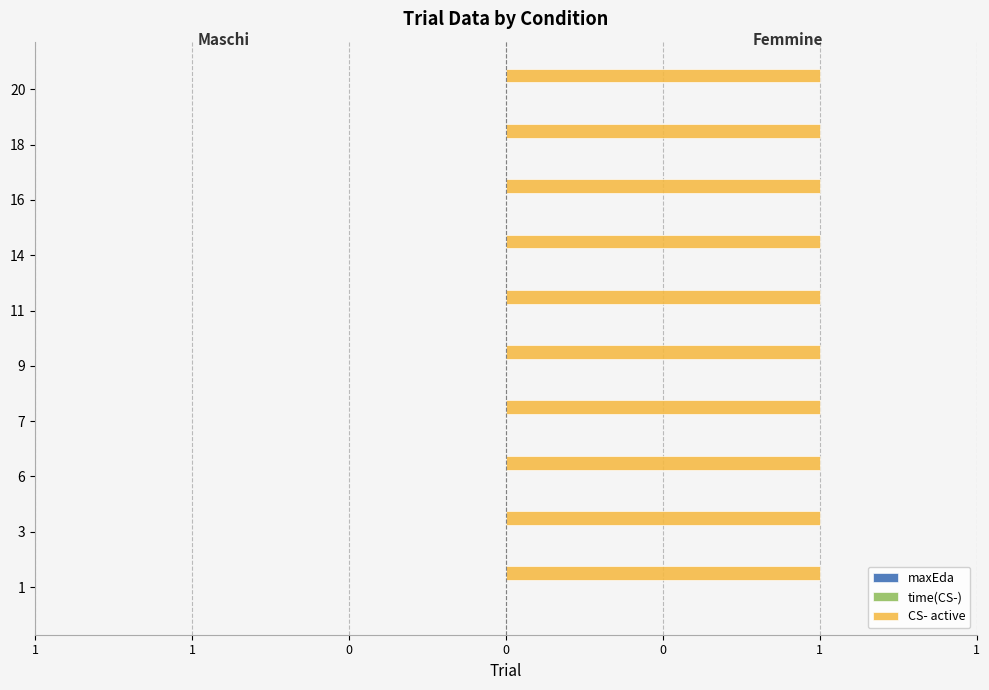

Rank the series by their maximum value, from highest to lowest.

CS- active, maxEda, time(CS-)